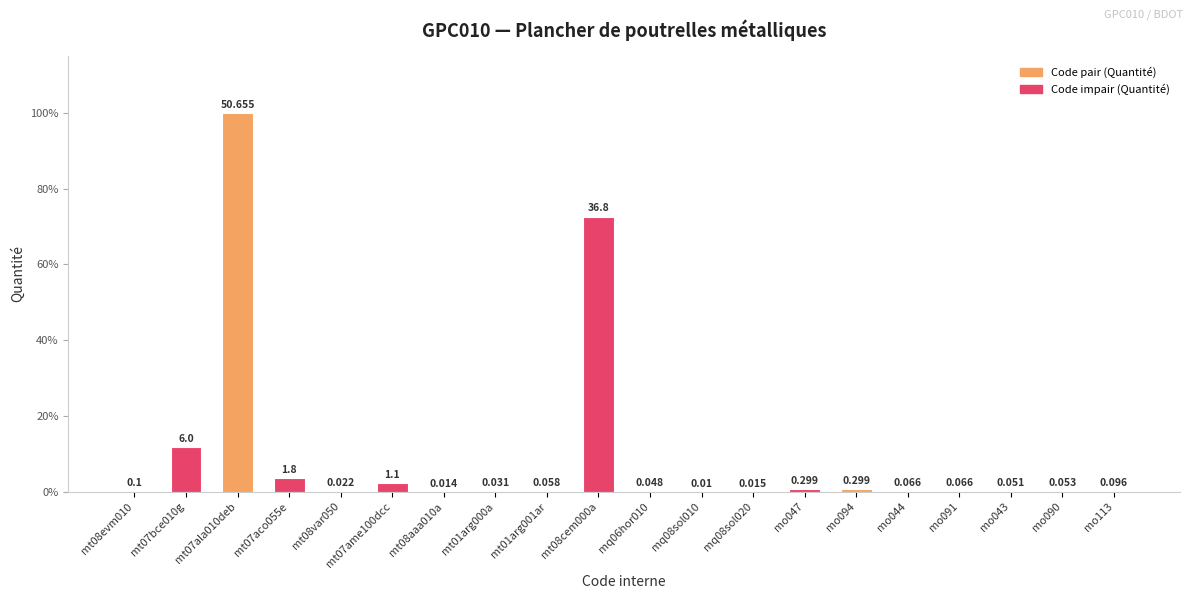

What position from the left is mt08aaa010a?

7